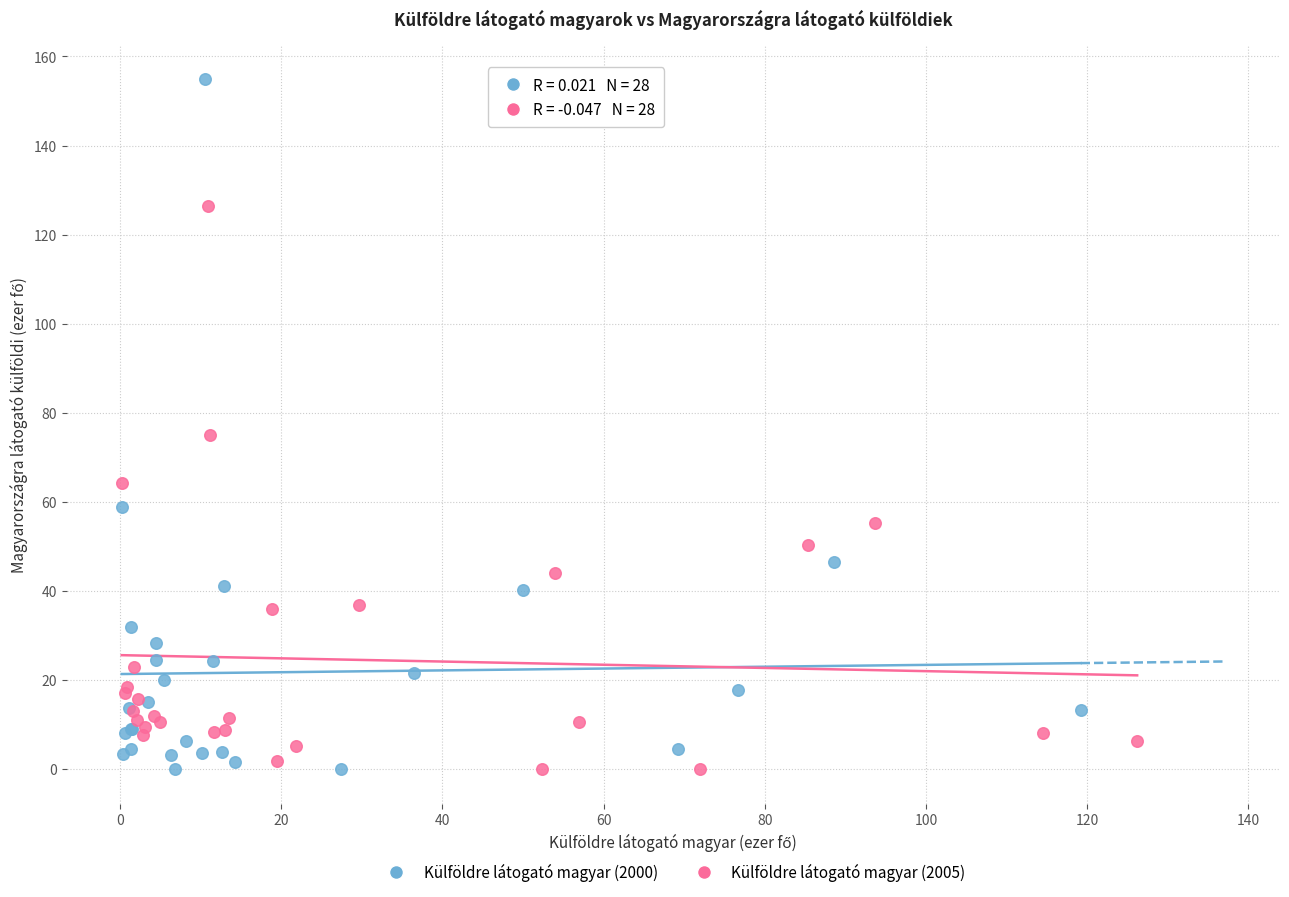

Which series contains the highest Y value?

Külföldre látogató magyar (2000)